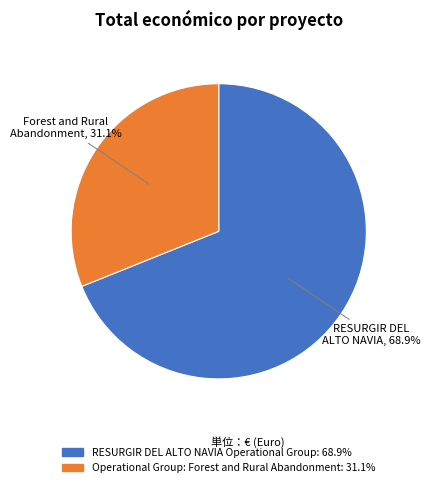

Which slice represents more than half of the pie?

RESURGIR DEL ALTO NAVIA Operational Group